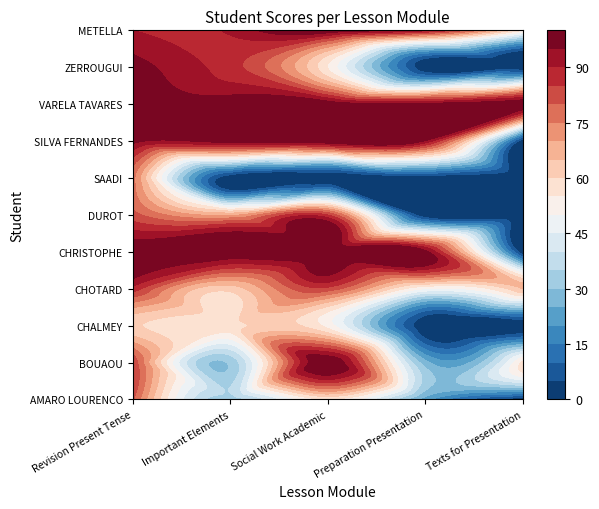

How many VARELA TAVARES values are between 99 and 100?

4